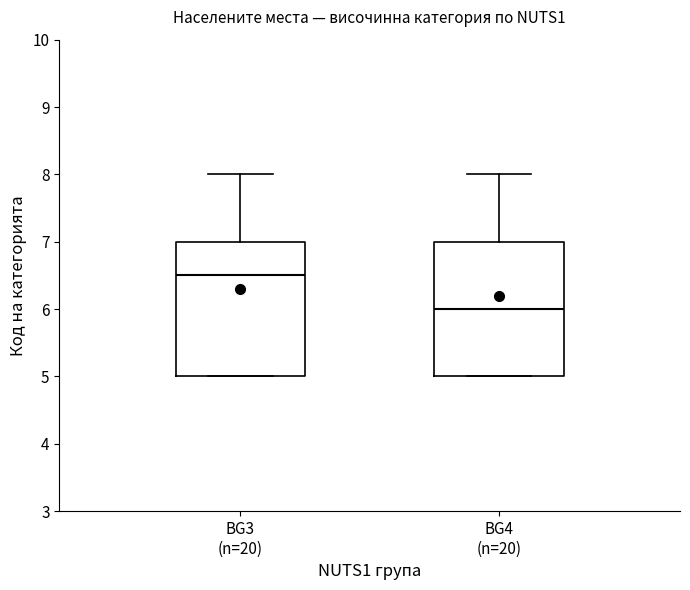

Where does the median line of the box for BG4 (n=20) sit on the y-axis? The values are not printed on the chart, so give them approximately, as read against the axis.

6.0